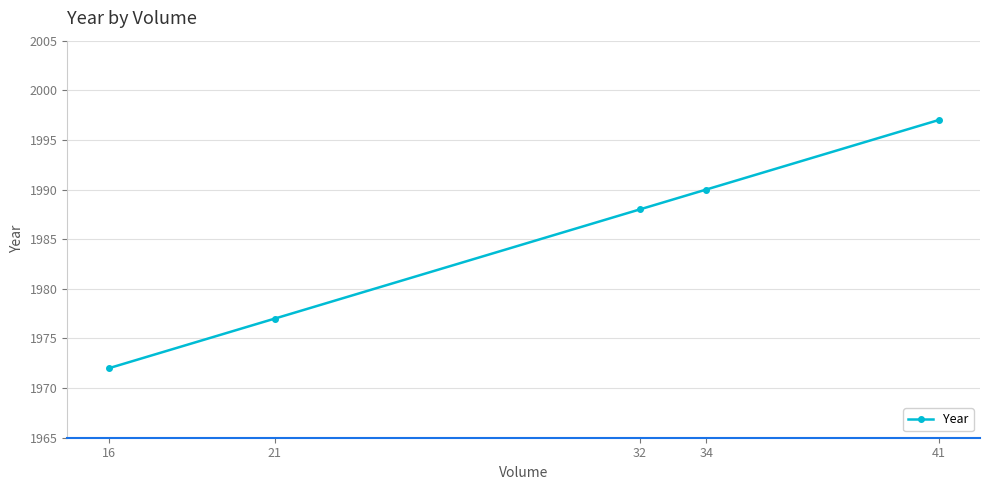

At which label is the value closest to 1984?

32